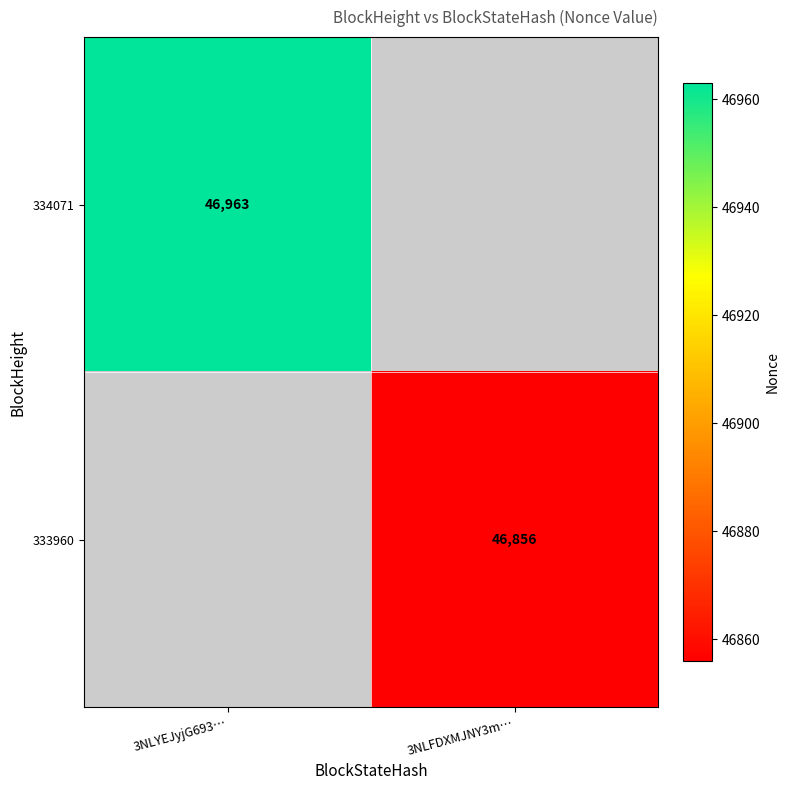

True or false: 334071 has a value of 46963 at 3NLYEJyjG693….

True